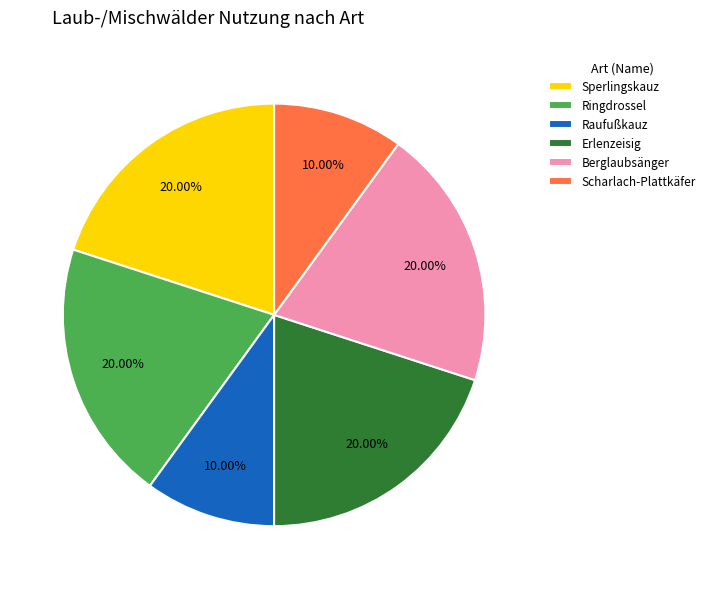

The Raufußkauz slice represents 10% of the pie. True or false?

True